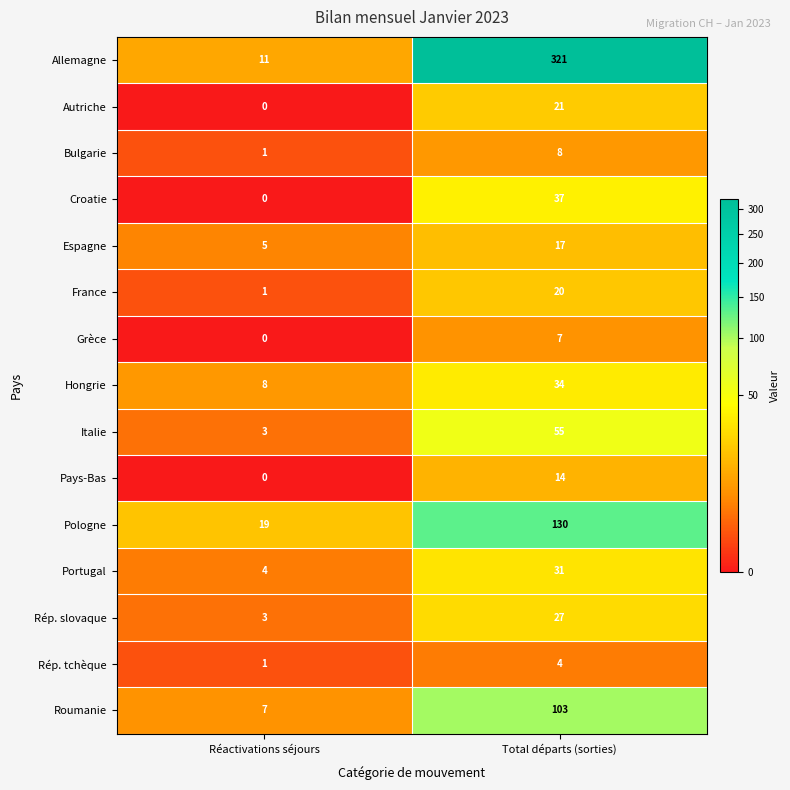

How many categories are shown in the chart?

2